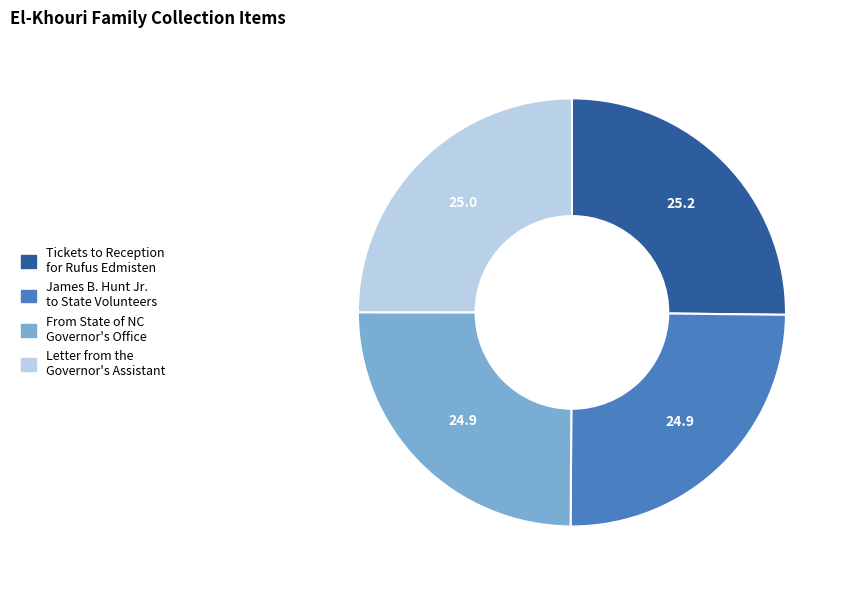

The Tickets to Reception for Rufus Edmisten slice represents 33% of the pie. True or false?

False